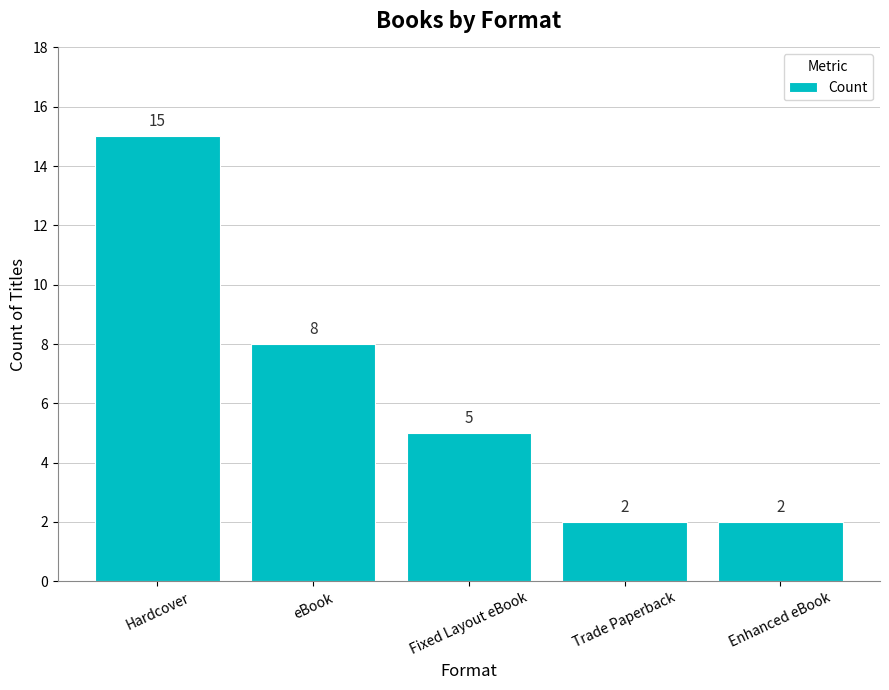

What is the change in value from Hardcover to eBook?

-7